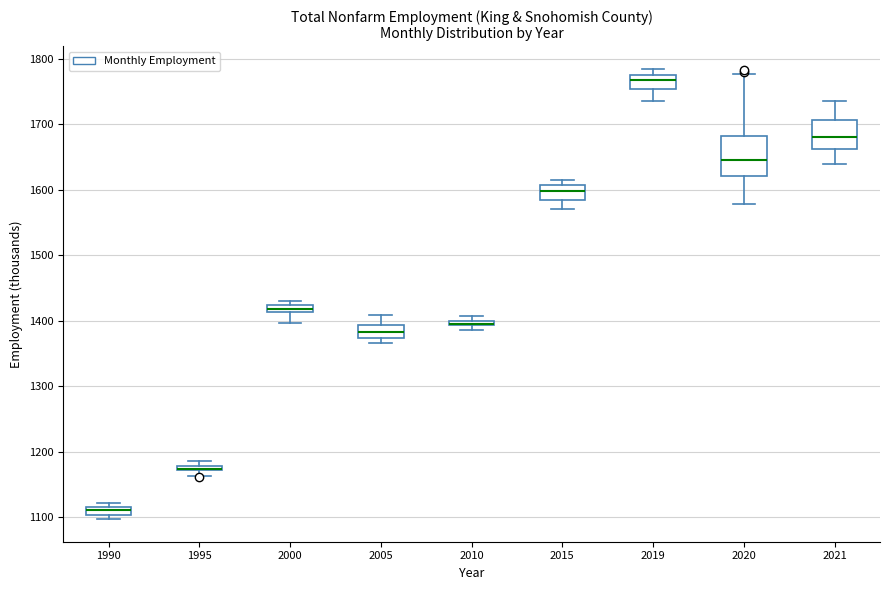

Where is the lower edge of the box at x = 2021 on the y-axis? The values are not printed on the chart, so give them approximately, as read against the axis.

1660